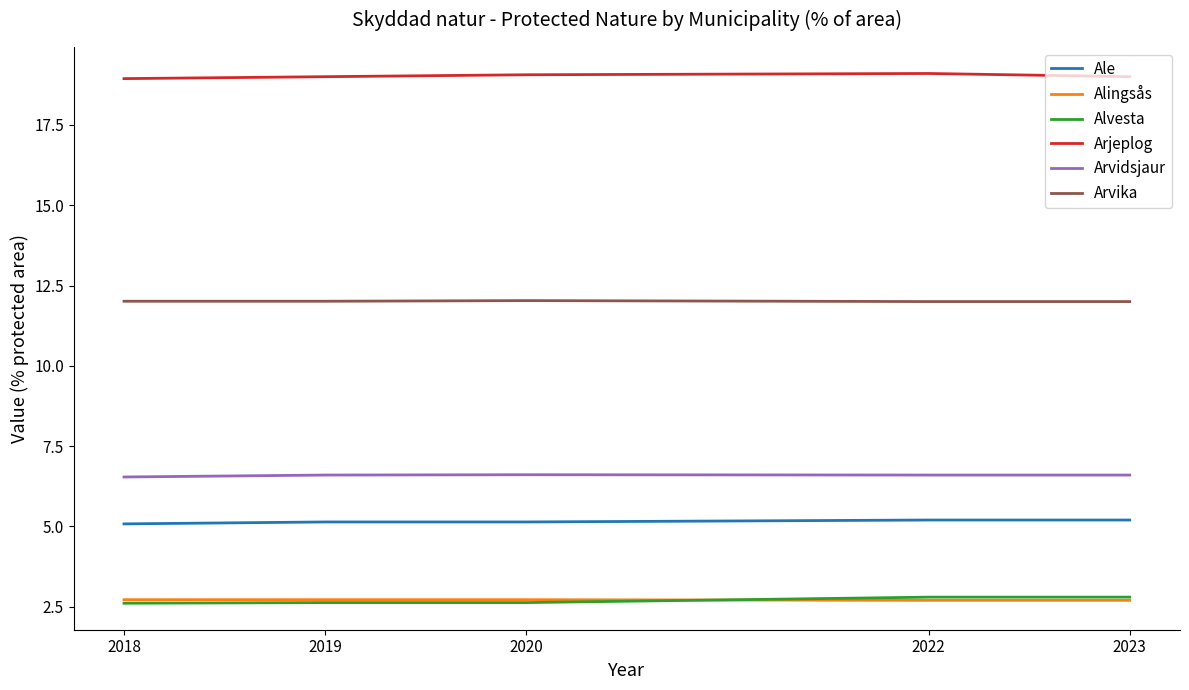

Read the Ale value at 2019.

5.1